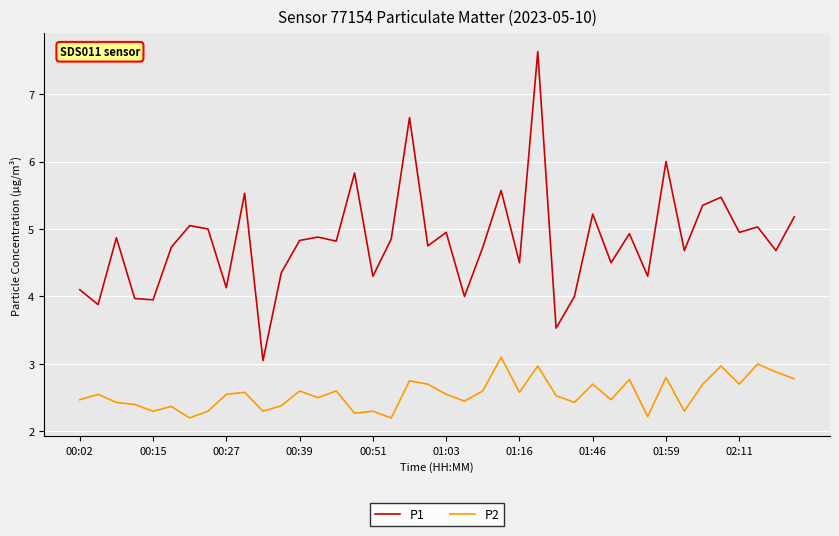

What is the difference between the maximum and minimum values in the P2 series?

0.9